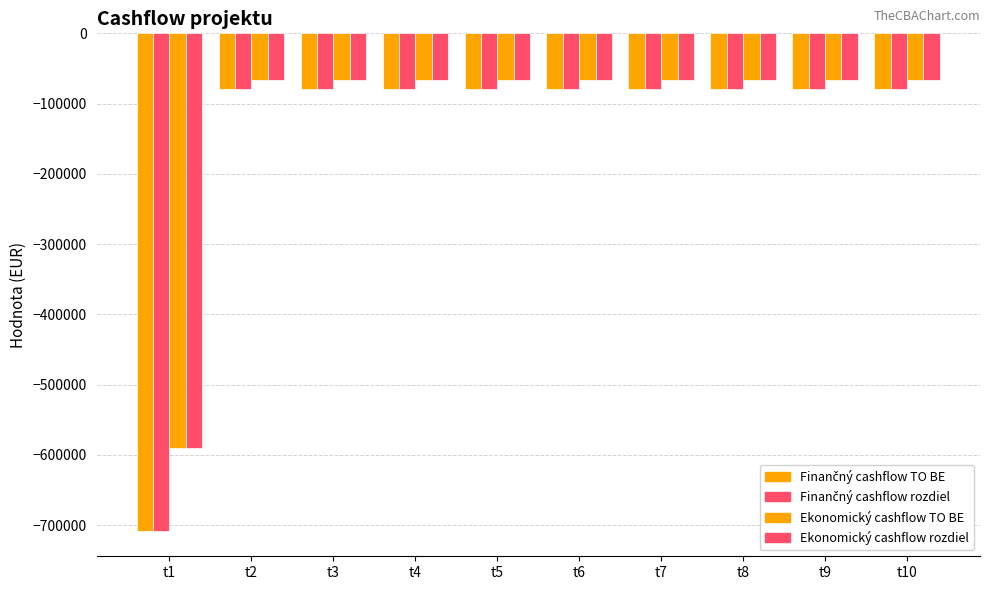

What is the difference between the second highest and minimum values in the Finančný cashflow TO BE series?

629592.5